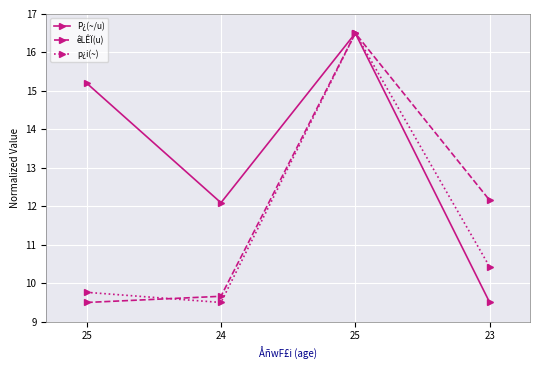

Reading left to right, transcribe all the data shown in this chart.

P¿(~/u): 25=15.2	24=12.1	25=16.5	23=9.5
êLÊÏ(u): 25=9.5	24=9.7	25=16.5	23=12.2
p¿i(~): 25=9.8	24=9.5	25=16.5	23=10.4